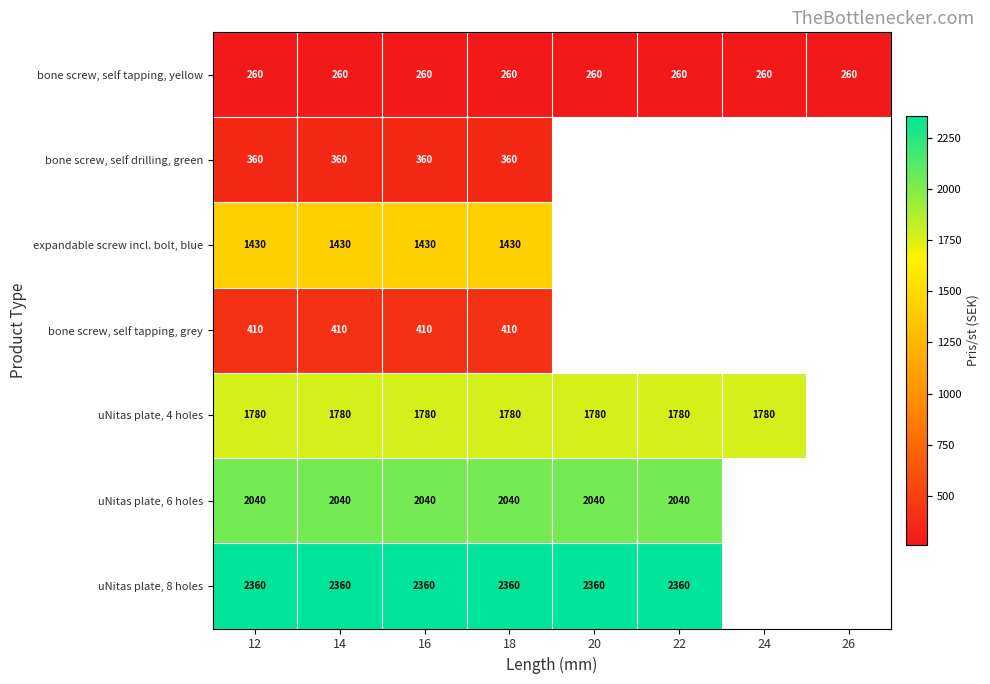

Is it true that bone screw, self tapping, yellow equals 260 at 18?

True